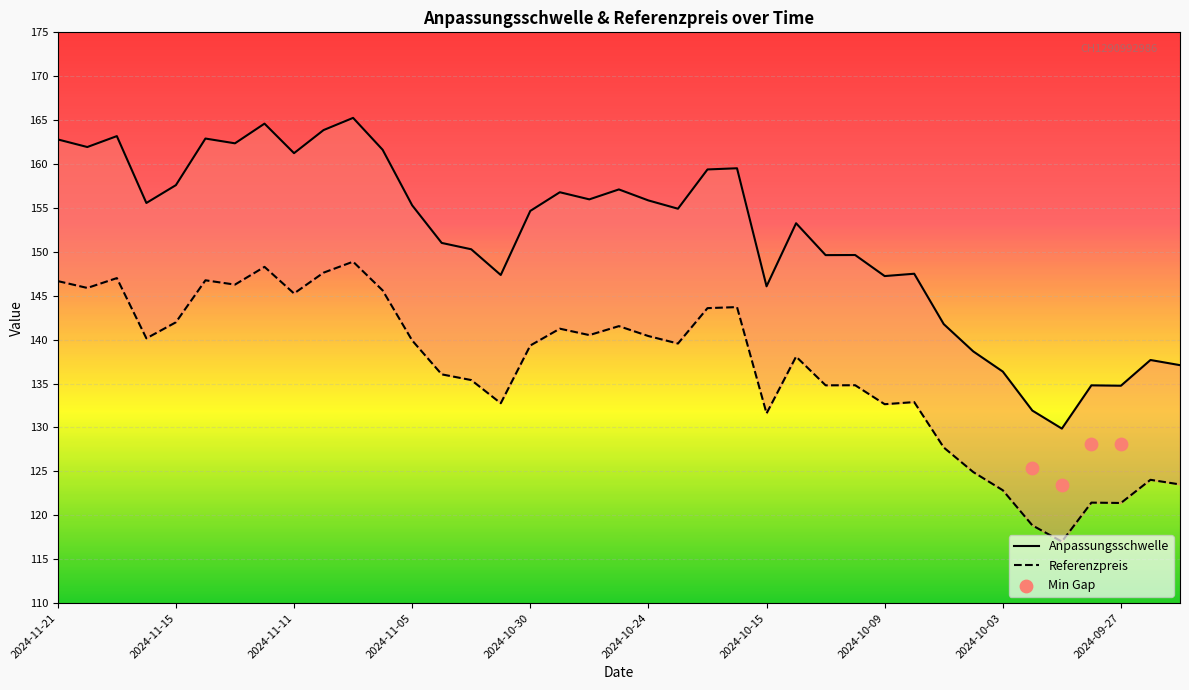

Which series has the largest total across all categories?

Anpassungsschwelle